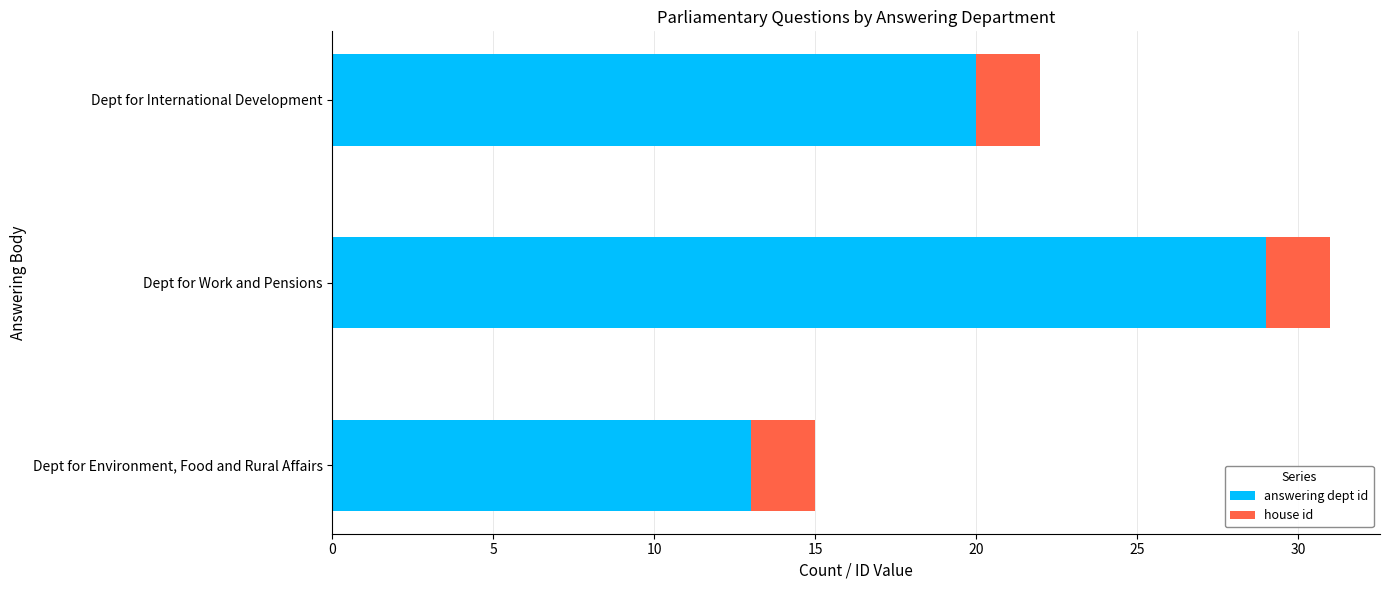

What value does the answering dept id series have at Dept for Work and Pensions?

29